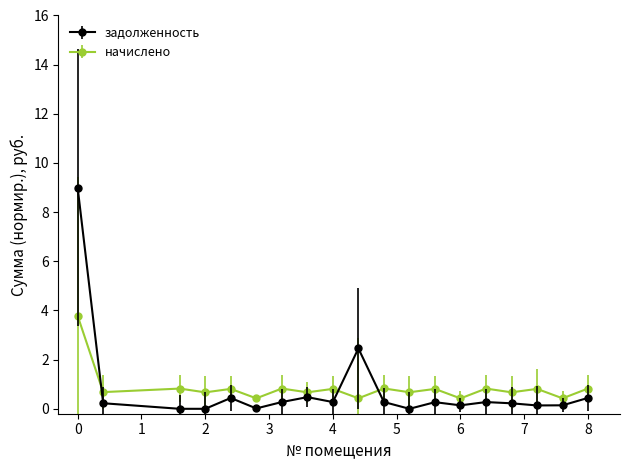

True or false: задолженность has more than 0 interior local peaks.

True